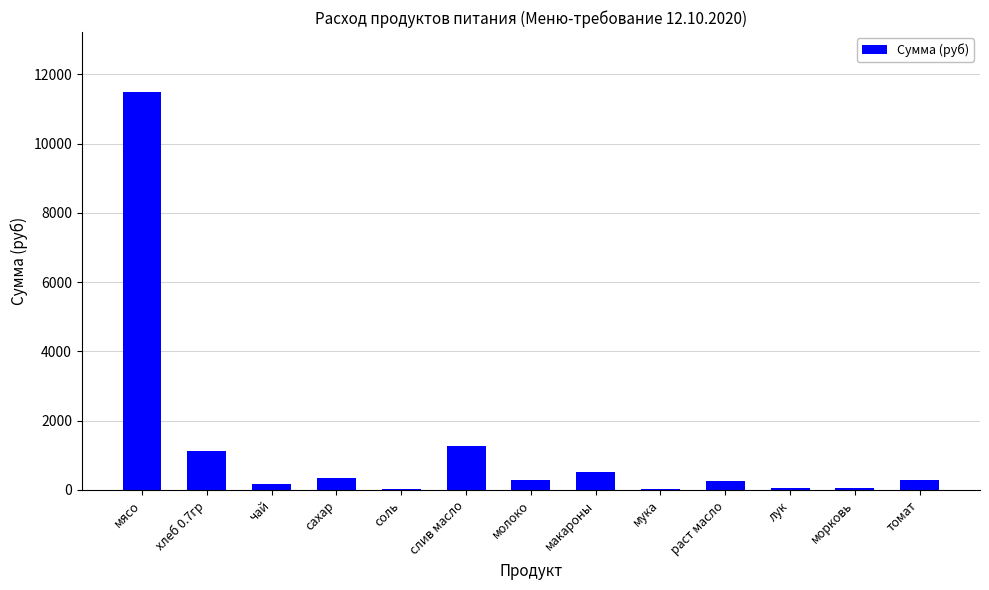

Where is the data nearest to the value 5755?

слив масло